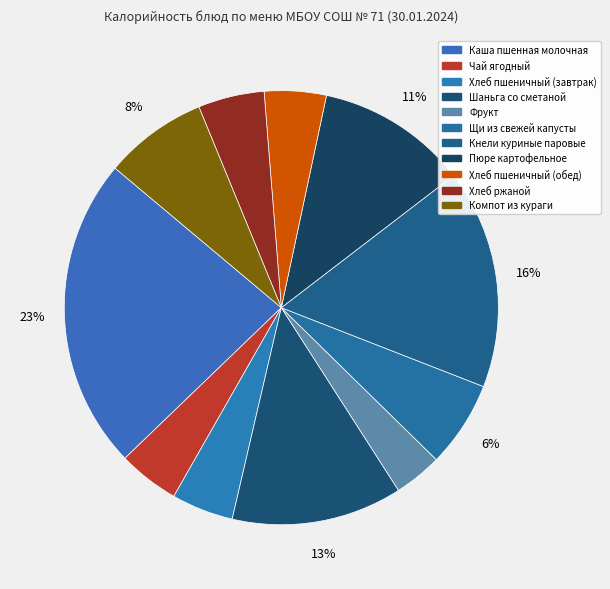

Which slice is the largest?

Каша пшенная молочная